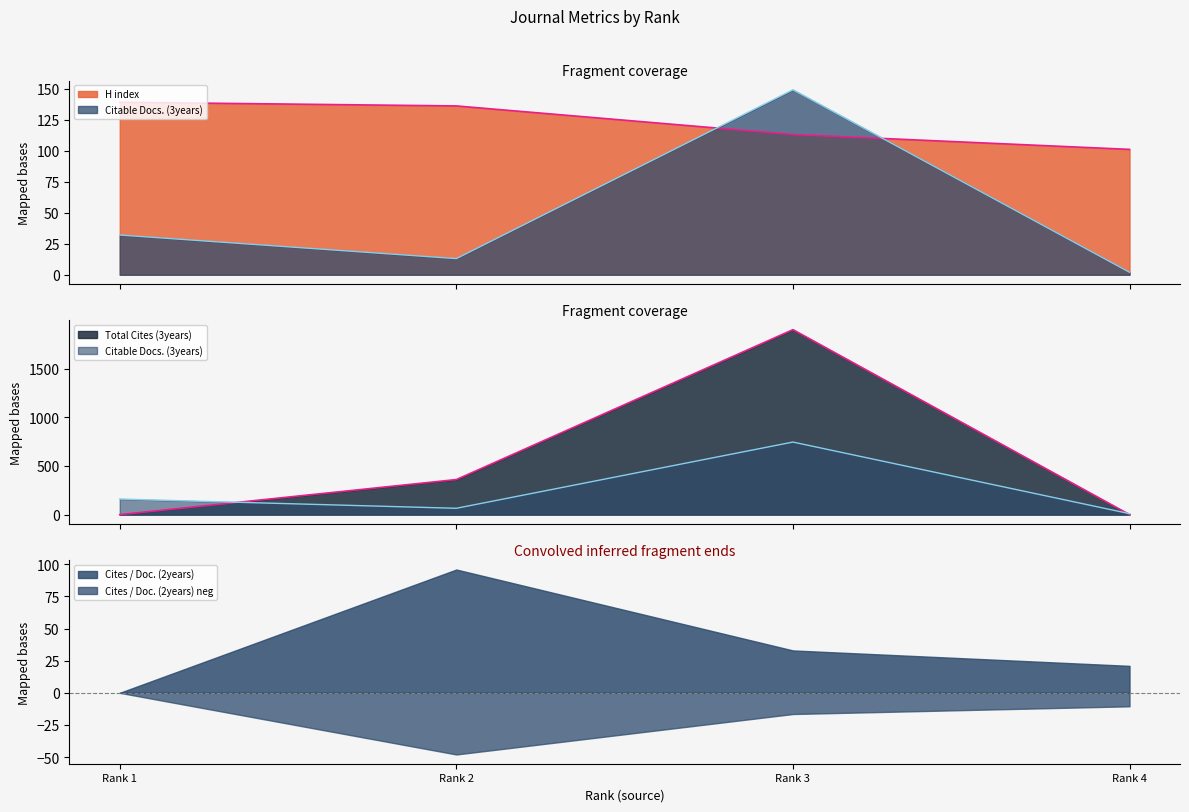

At which category does Citable Docs. (3years) reach its first local peak?

Rank 3